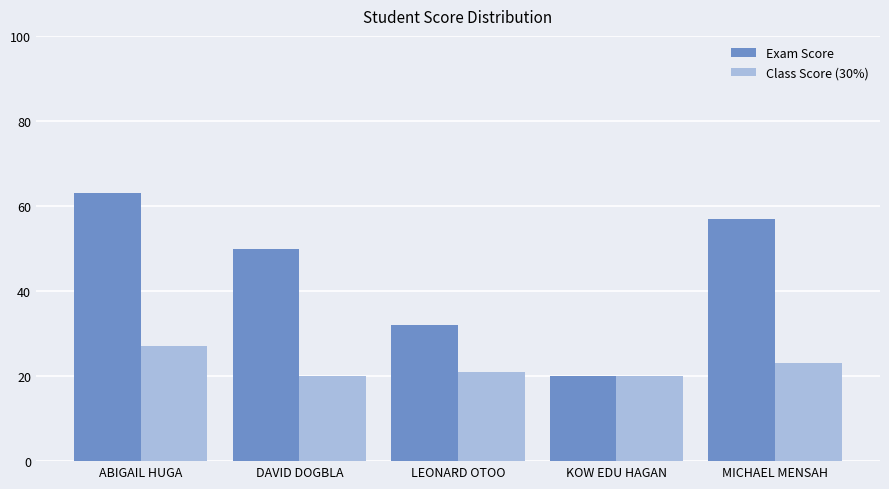

At which label does Exam Score first exceed 50?

ABIGAIL HUGA